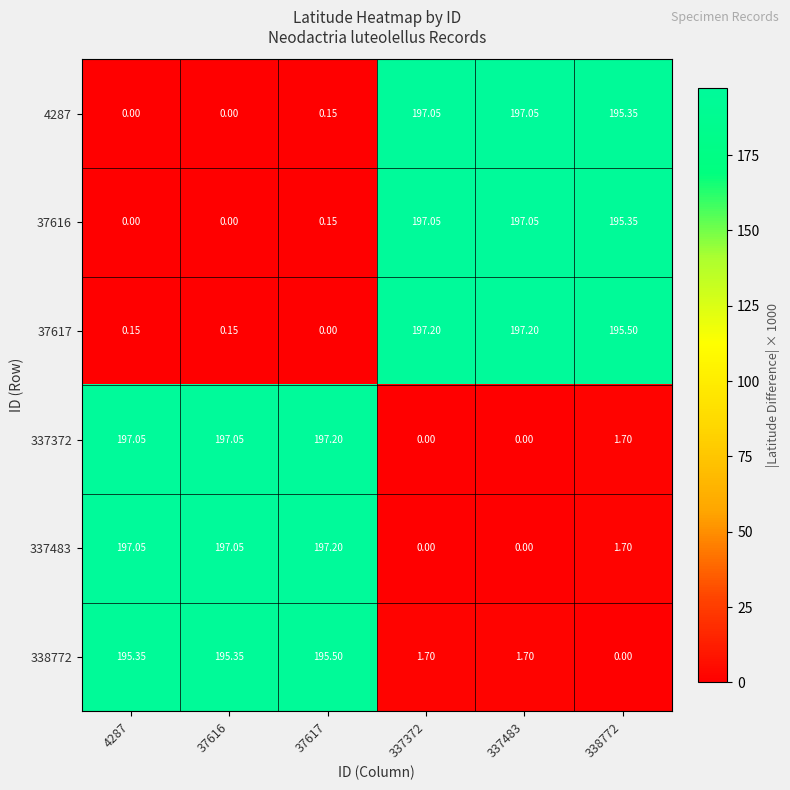

Is the value of 37617 at 37617 greater than the value of 338772 at 4287?

No